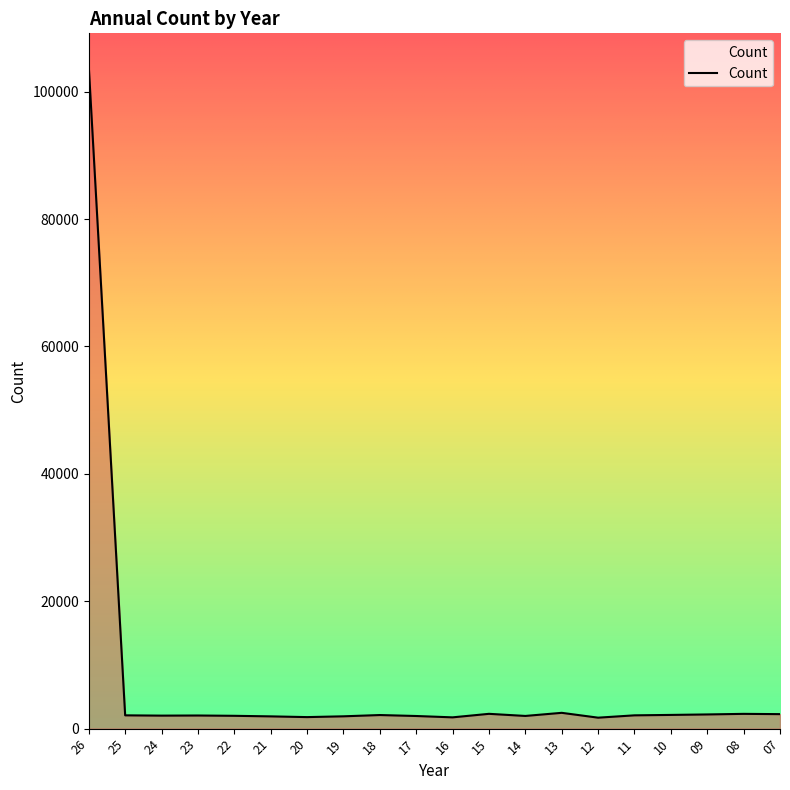

What is the ratio of the value at 15 to the value at 18?

1.1